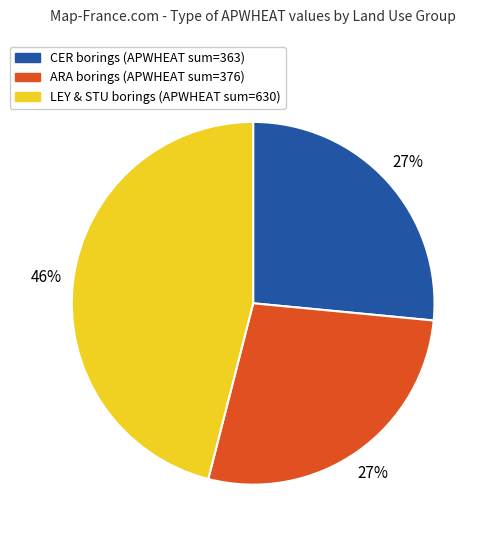

To the nearest percent, what is the difference between the LEY & STU borings (APWHEAT sum=630) and ARA borings (APWHEAT sum=376) slice percentages?

19%